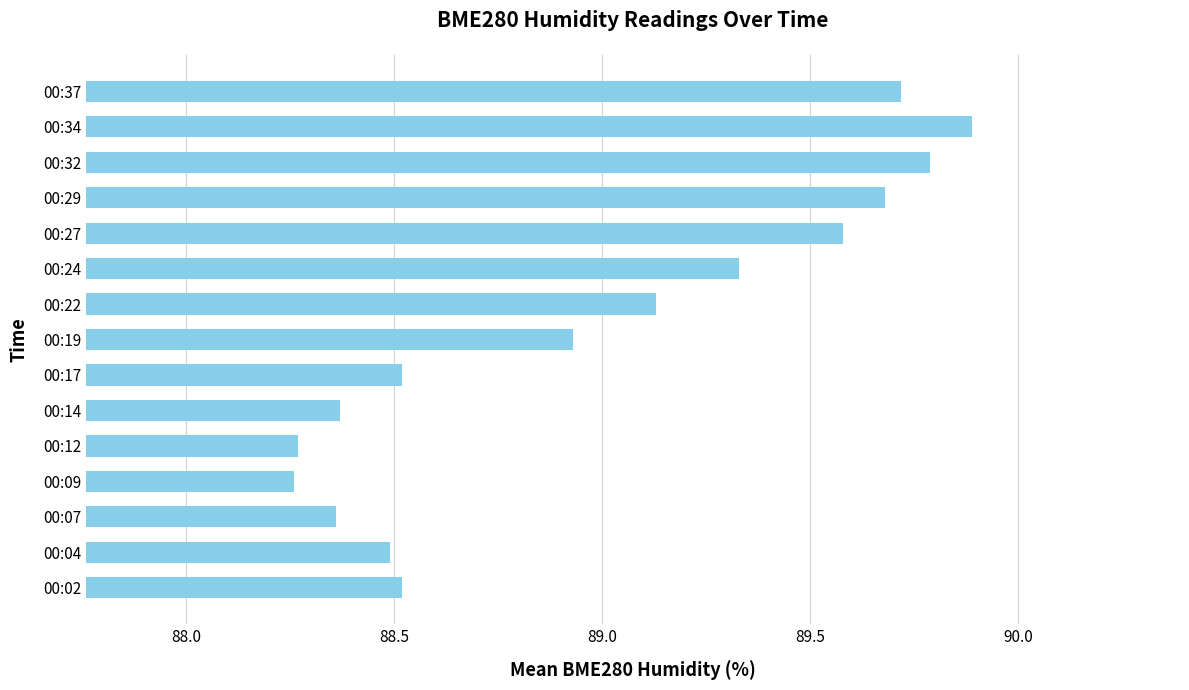

What is the change in value from 00:09 to 00:22?

+0.9